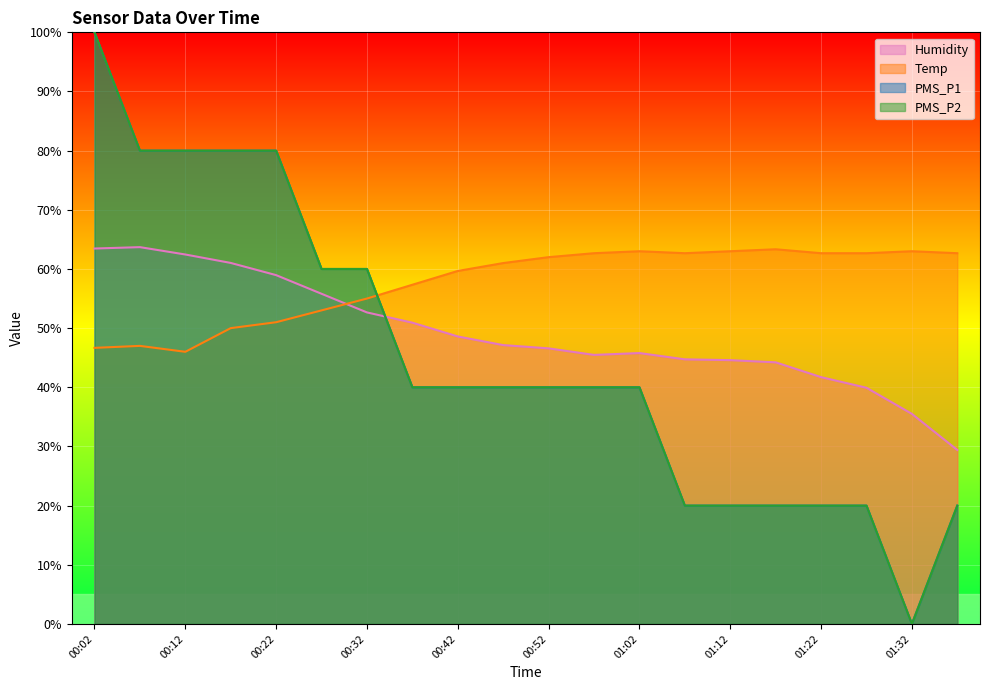

List the labels in order of Temp value, largest first.

01:17, 01:02, 01:12, 01:32, 00:57, 01:07, 01:22, 01:27, 01:37, 00:52, 00:47, 00:42, 00:37, 00:32, 00:27, 00:22, 00:17, 00:07, 00:02, 00:12